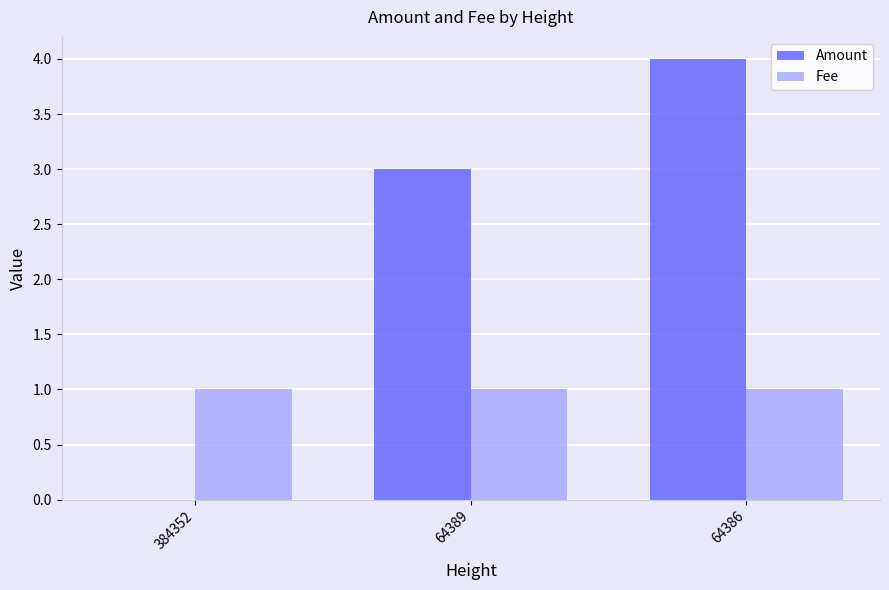

How many groups of bars are there?

3